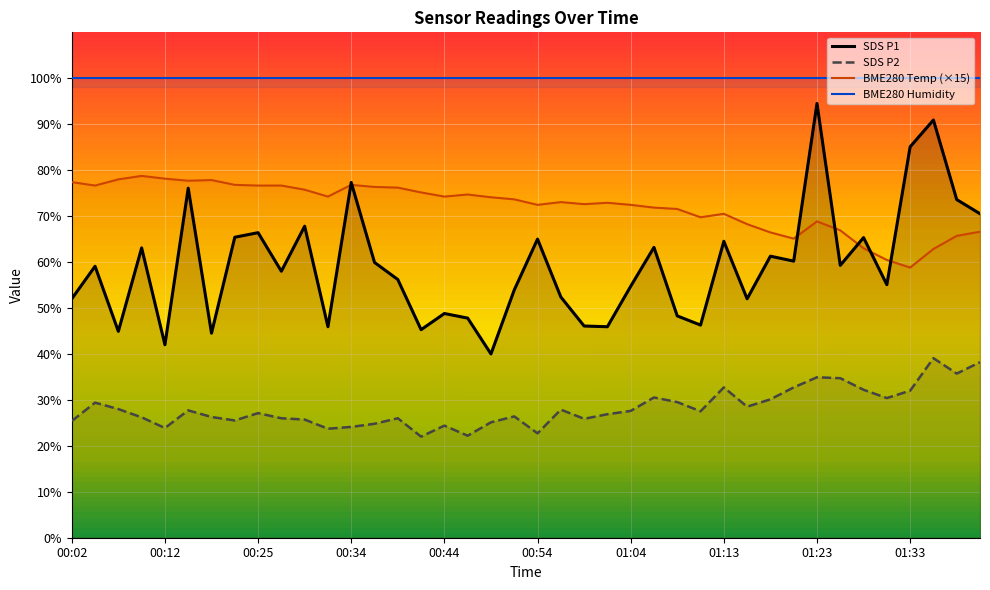

What is the value of the BME280 Humidity point at the 38th from the left?

100.0